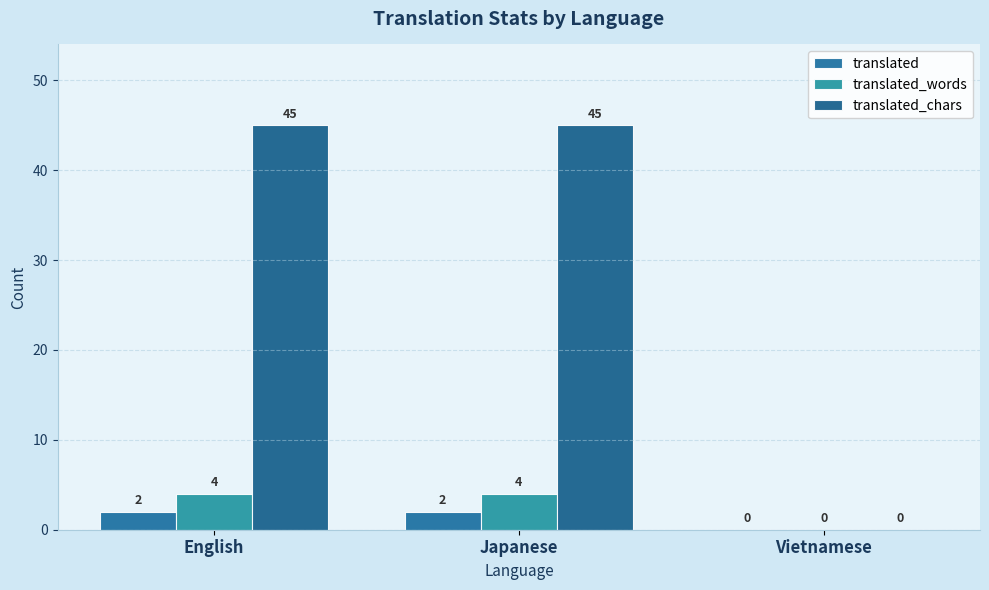

How many groups of bars are there?

3